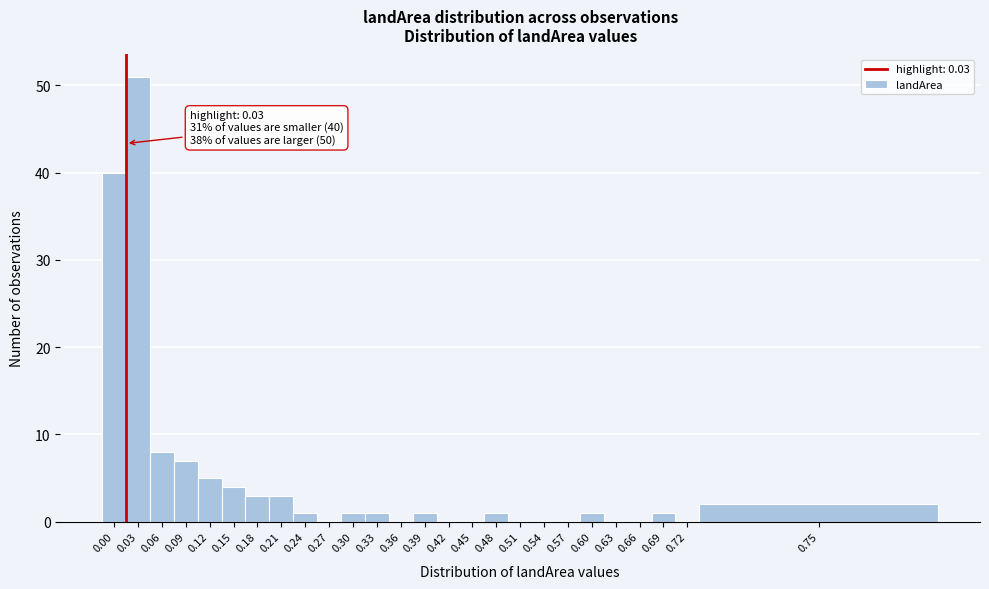

Reading left to right, list all the values displayed in this chart.

0.00=40	0.03=51	0.06=8	0.09=7	0.12=5	0.15=4	0.18=3	0.21=3	0.24=1	0.27=0	0.30=1	0.33=1	0.36=0	0.39=1	0.42=0	0.45=0	0.48=1	0.51=0	0.54=0	0.57=0	0.60=1	0.63=0	0.66=0	0.69=1	0.72=0	0.75=2